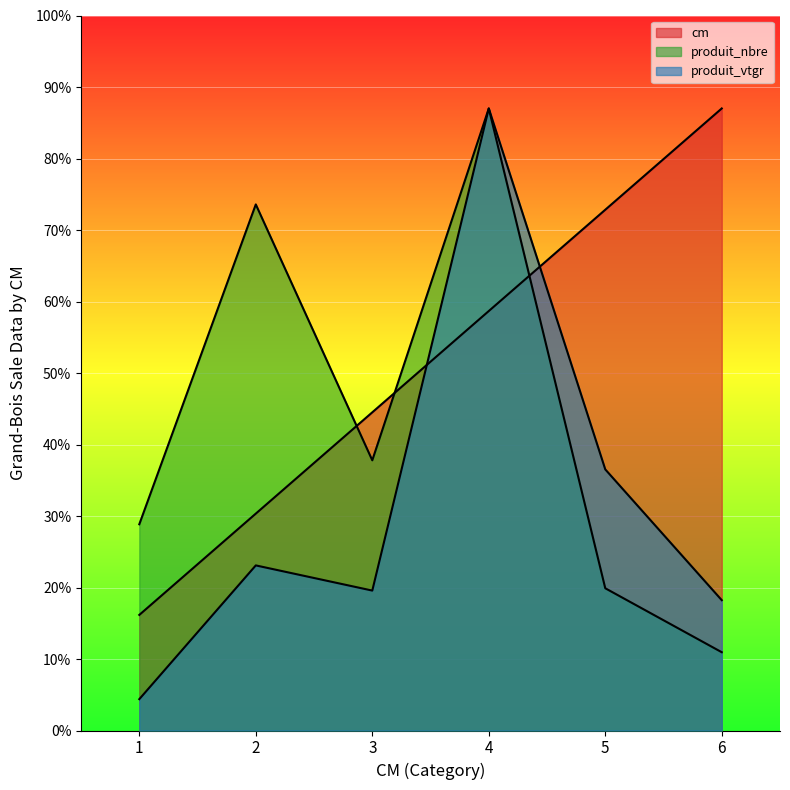

At which label is produit_nbre closest to 48?

3